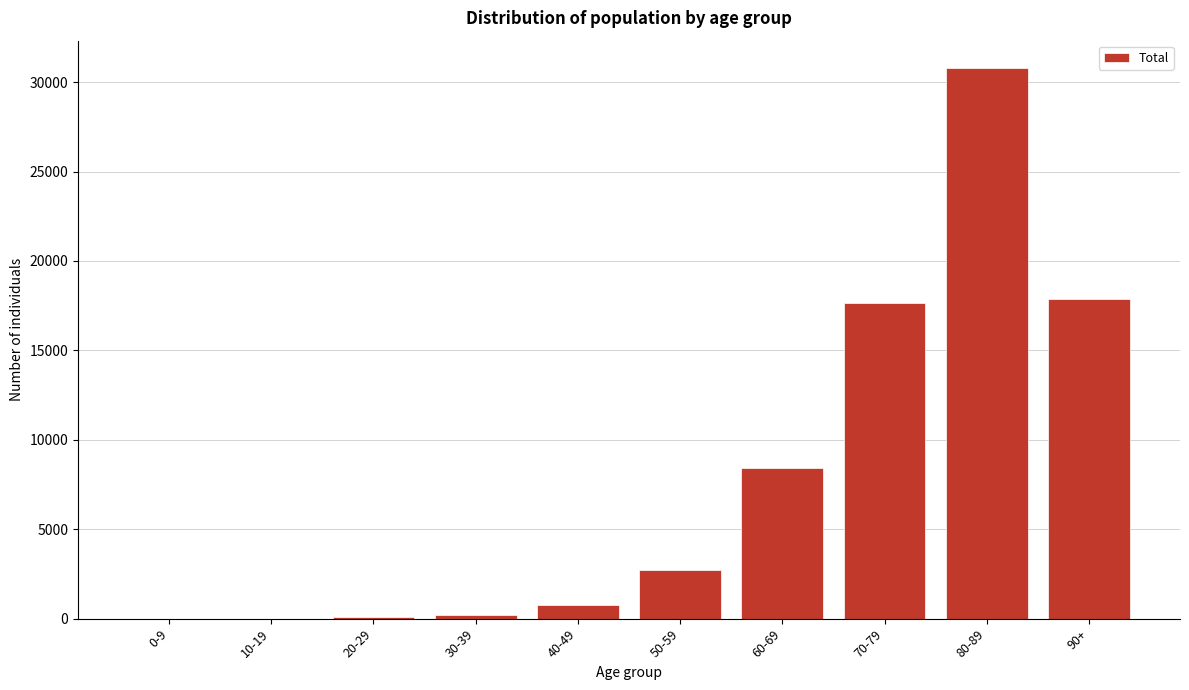

What is the maximum value shown in the chart?

30775